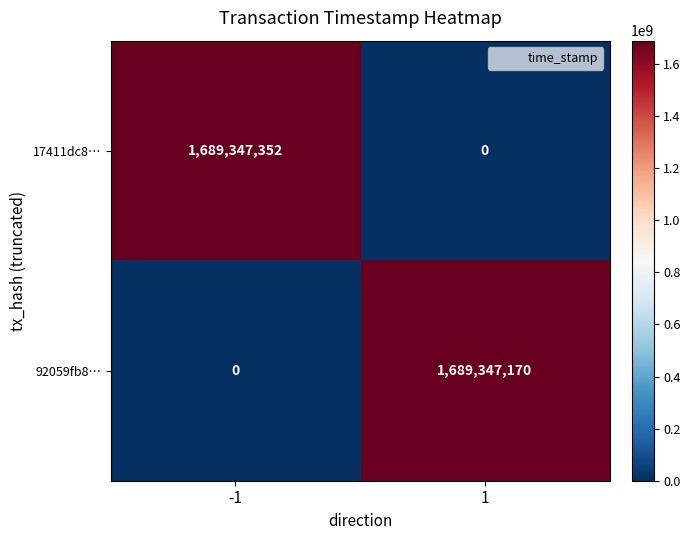

How many values in 17411dc8… are above zero?

1